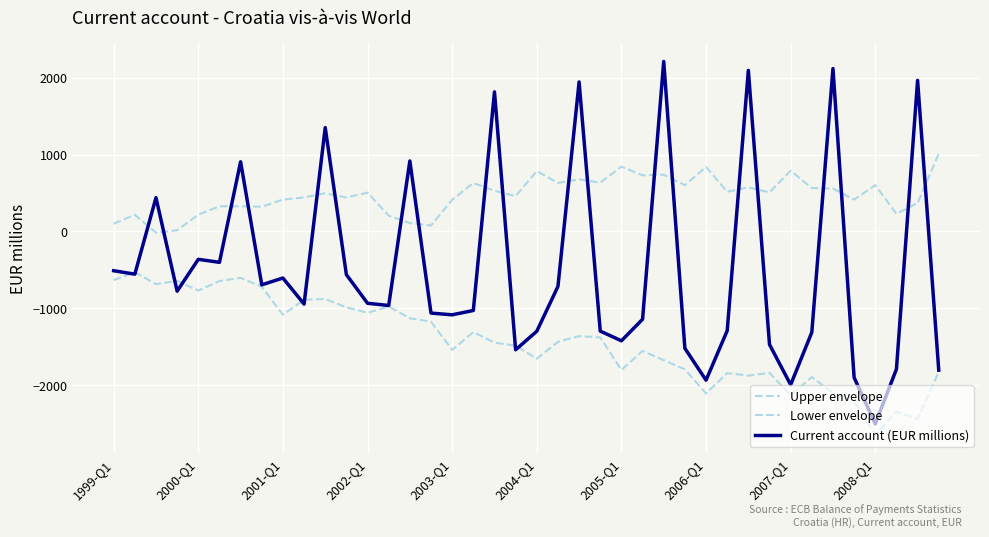

How many lines are shown in the chart?

3